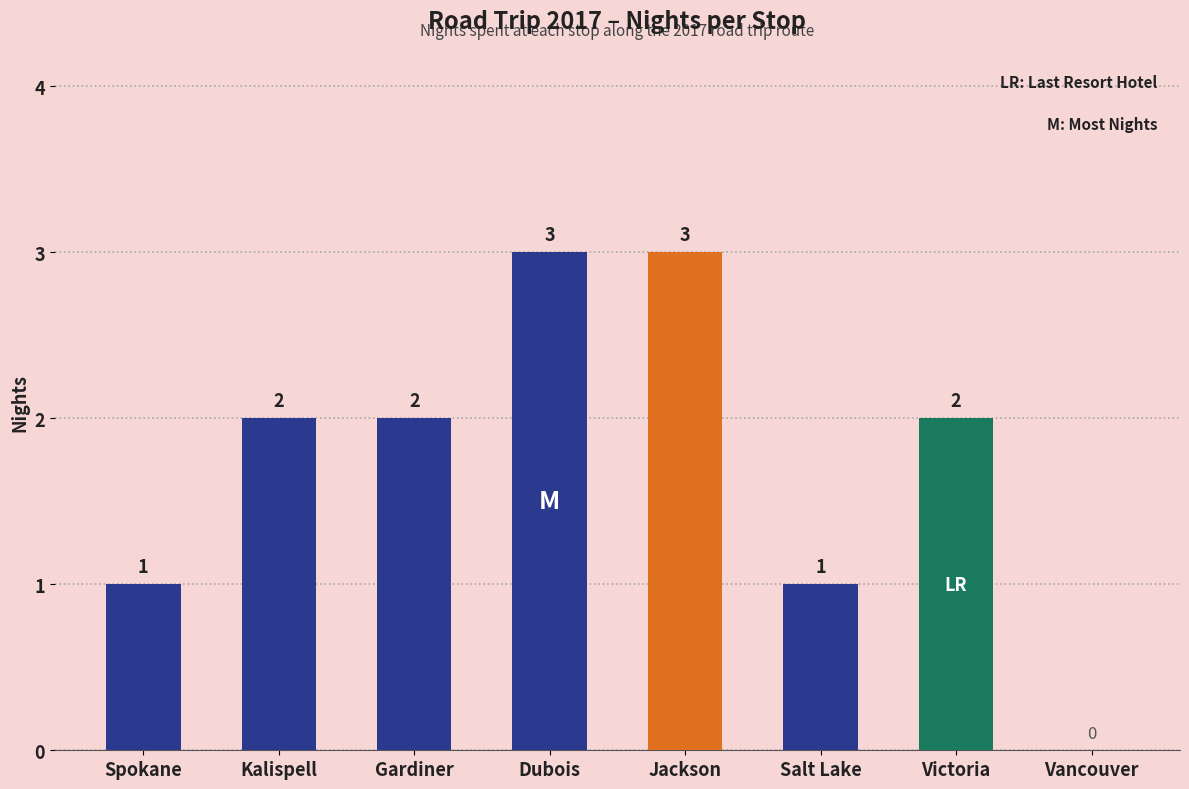

How many values are between 1 and 3?

7